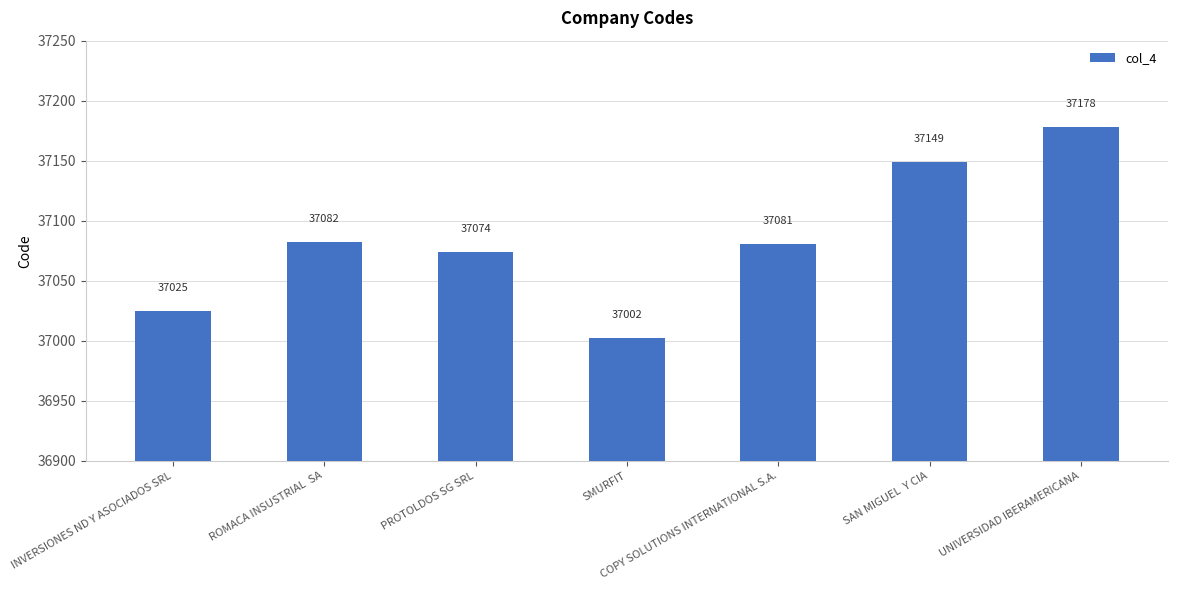

What position from the left is SMURFIT?

4